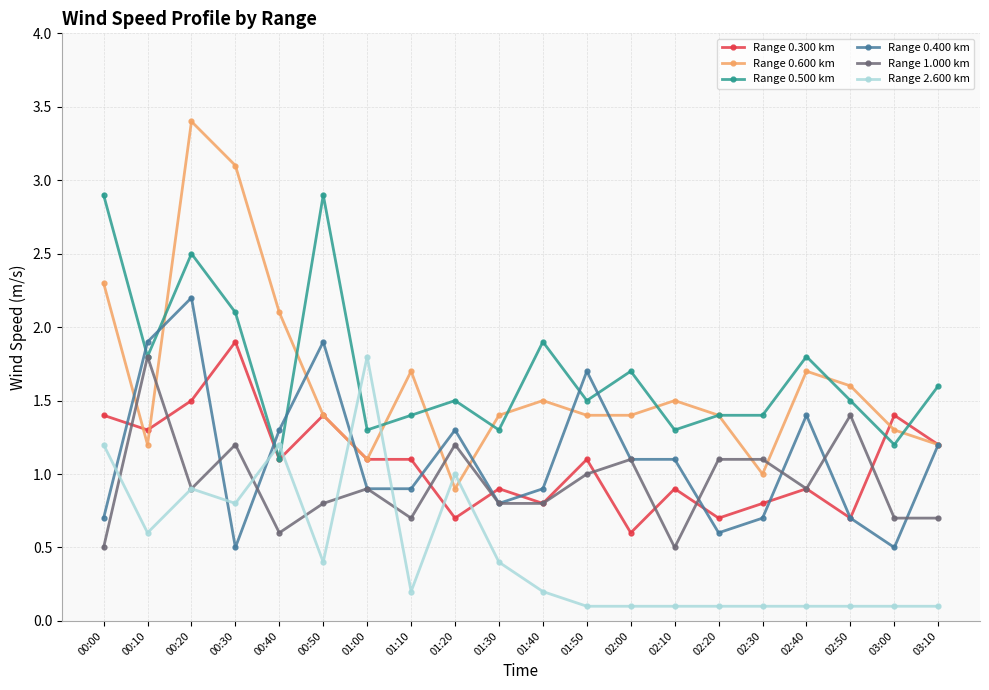

What is the spread (max minus min) of values at 00:20?

2.5